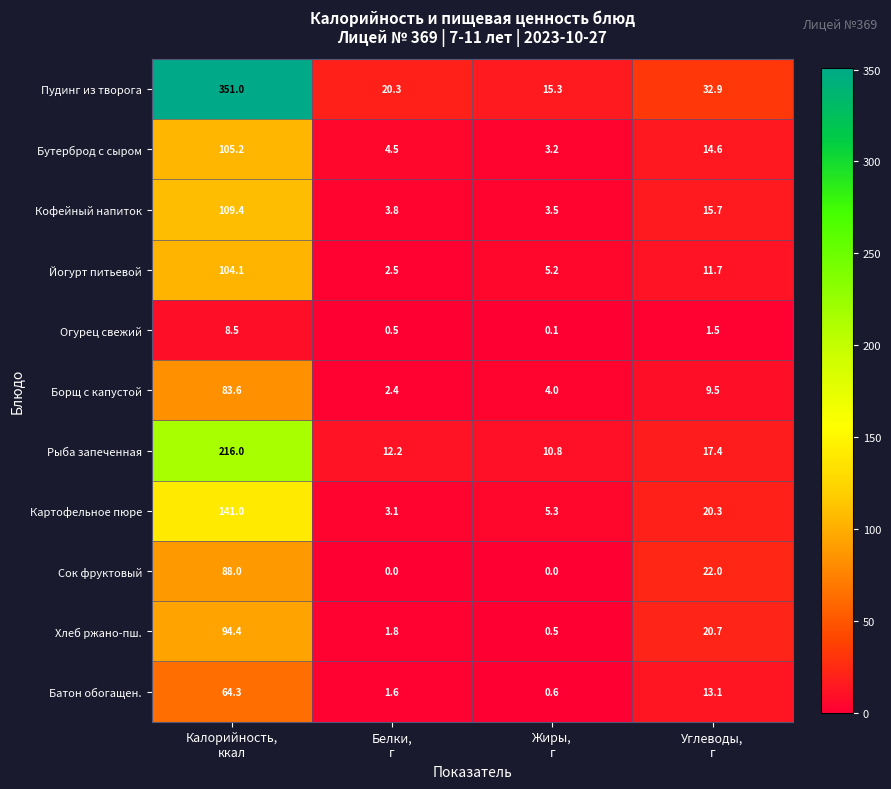

List the series in order of their peak value, lowest first.

Огурец свежий, Батон обогащен., Борщ с капустой, Сок фруктовый, Хлеб ржано-пш., Йогурт питьевой, Бутерброд с сыром, Кофейный напиток, Картофельное пюре, Рыба запеченная, Пудинг из творога